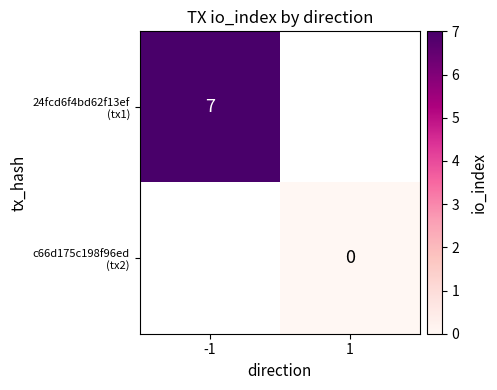

At which category does the chart reach its minimum across all series?

1